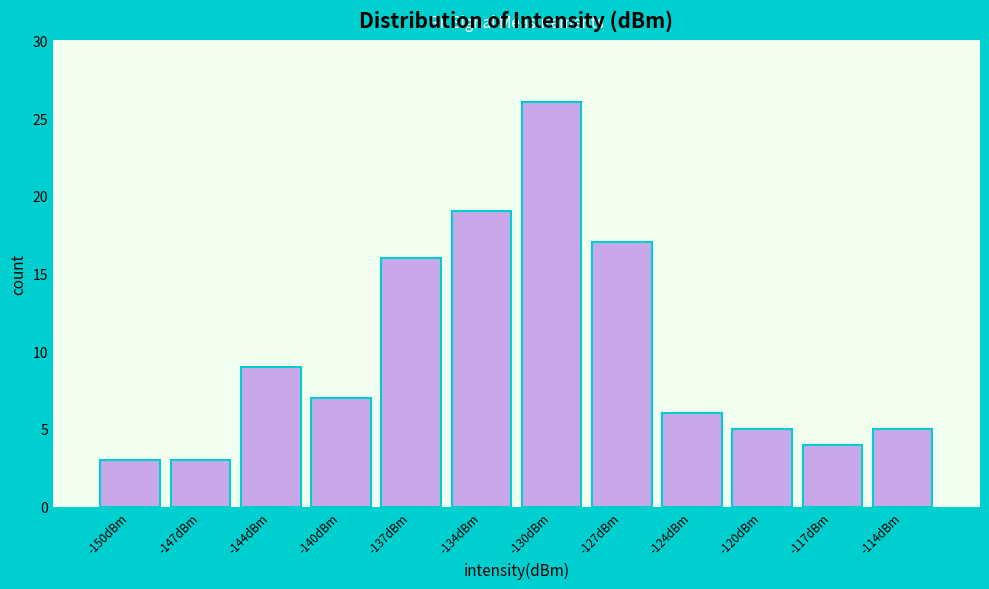

Reading left to right, extract all data points from this chart.

3	3	9	7	16	19	26	17	6	5	4	5